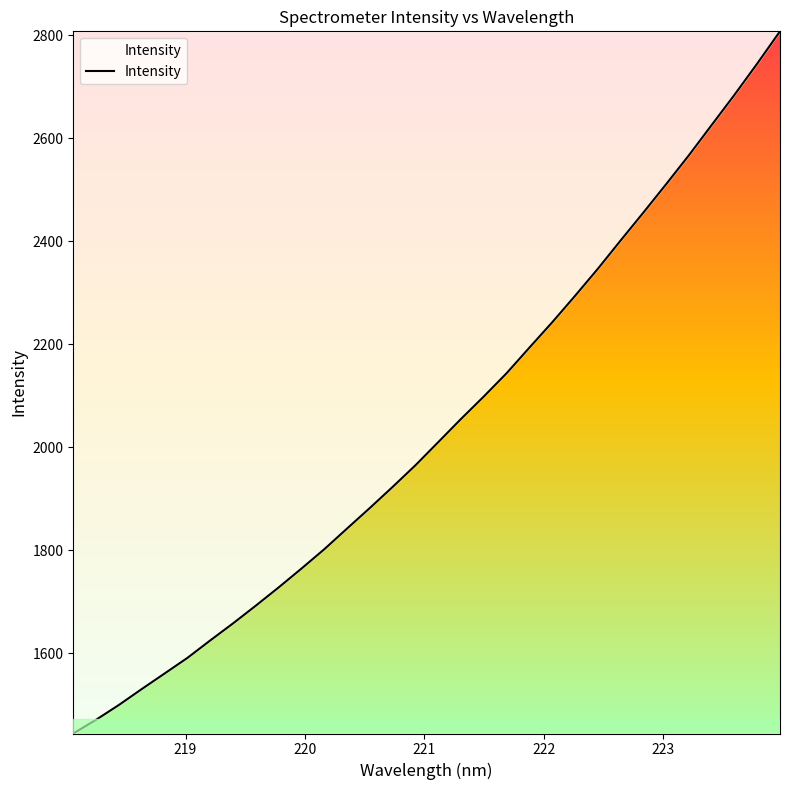

What is the maximum value shown in the chart?

2807.3